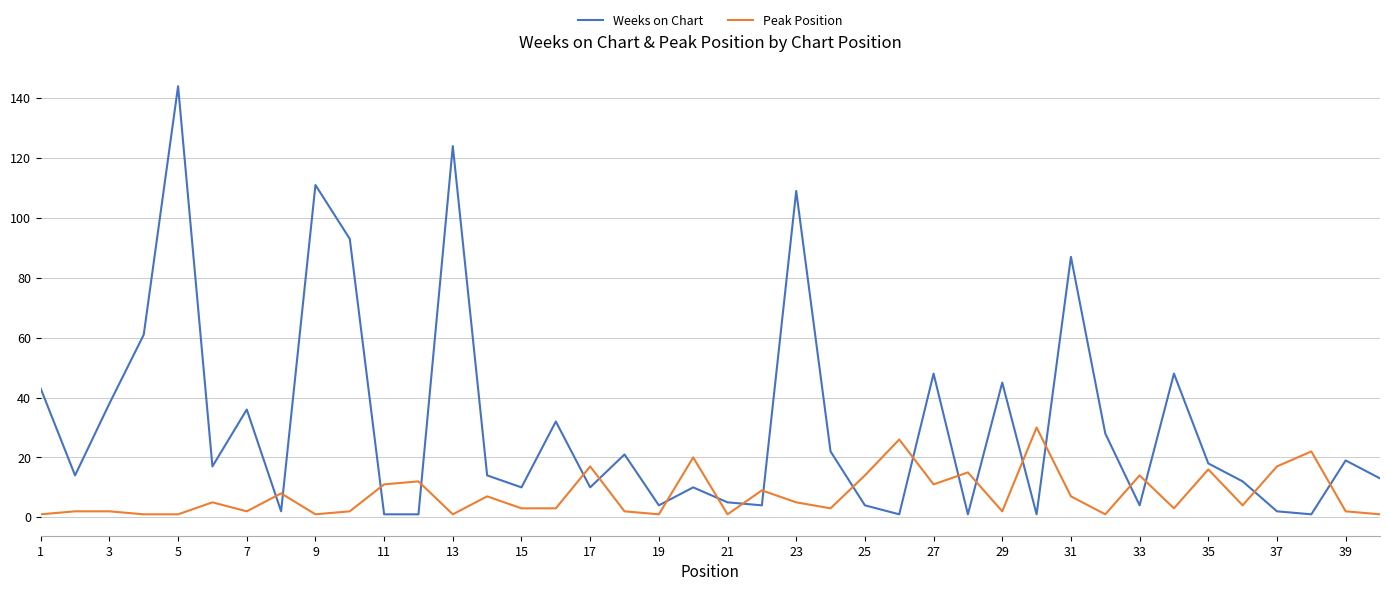

Rank the series by their maximum value, from lowest to highest.

Peak Position, Weeks on Chart